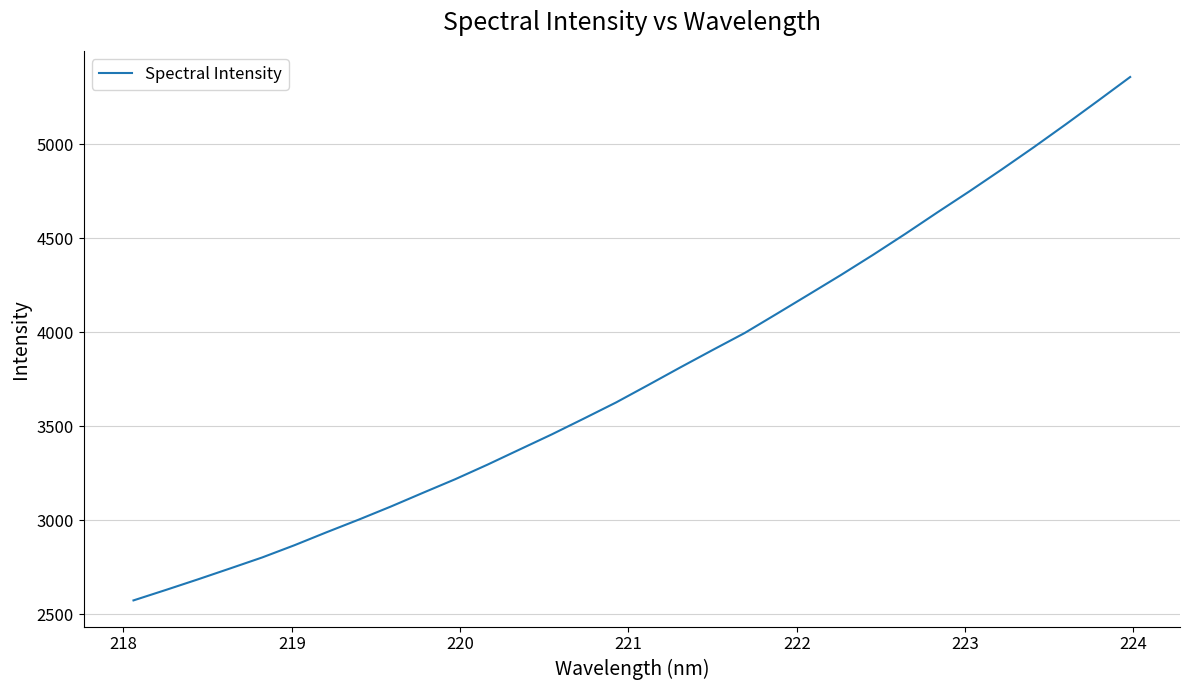

Reading left to right, transcribe all the data shown in this chart.

2573.8	2629.1	2685.6	2743.7	2802.4	2867.3	2936.4	3003.7	3073.4	3146.6	3218.8	3296.0	3376.7	3457.1	3541.5	3627.1	3719.9	3813.8	3905.9	3996.6	4098.9	4202.0	4305.8	4413.1	4524.3	4638.8	4751.1	4866.9	4985.5	5107.7	5232.6	5358.9